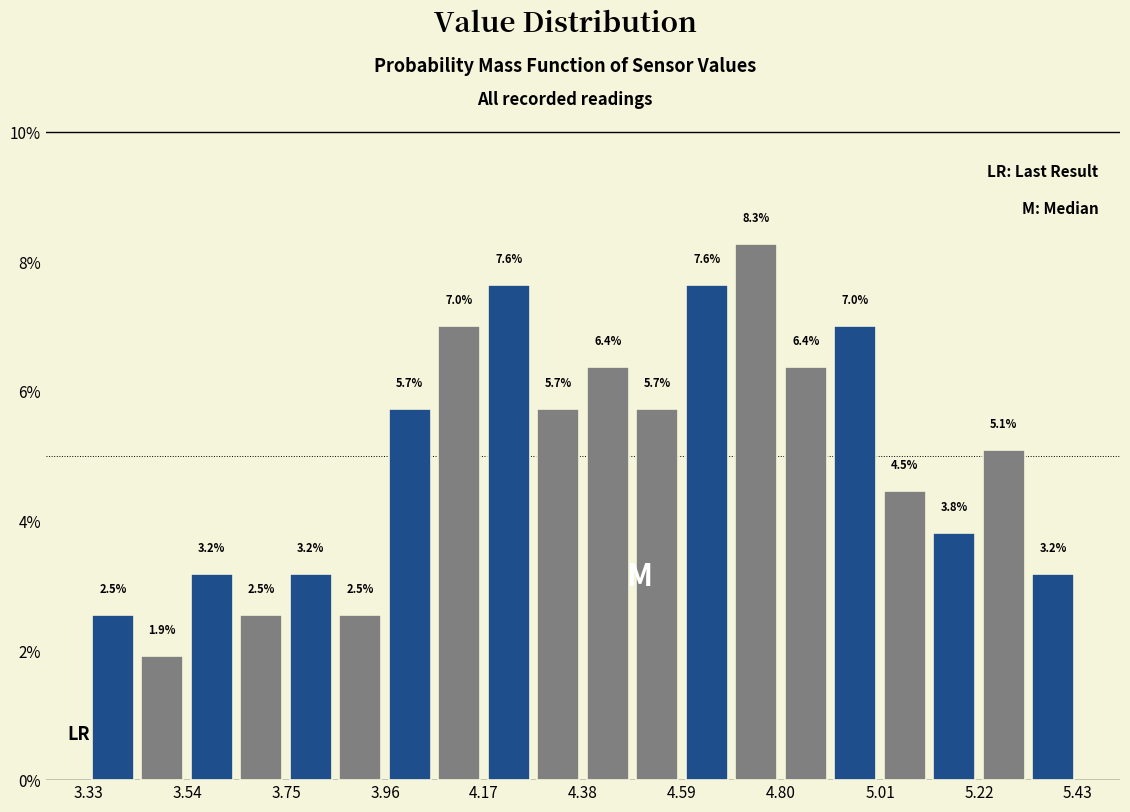

Around what value on the x-axis is the tallest bar? Give the approximate position of its centre, as read against the axis.

4.75